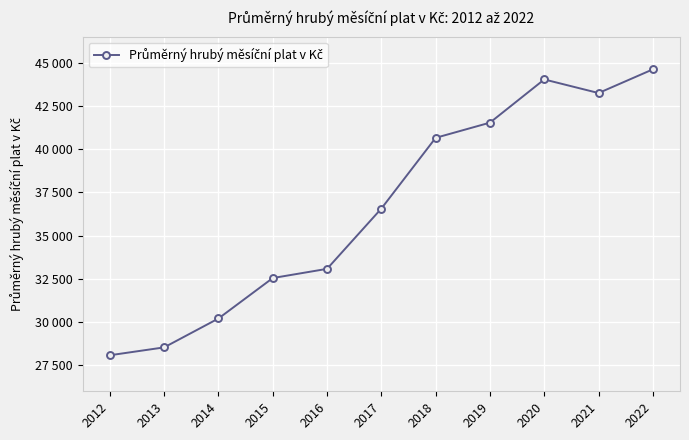

List the labels in order of value, smallest first.

2012, 2013, 2014, 2015, 2016, 2017, 2018, 2019, 2021, 2020, 2022